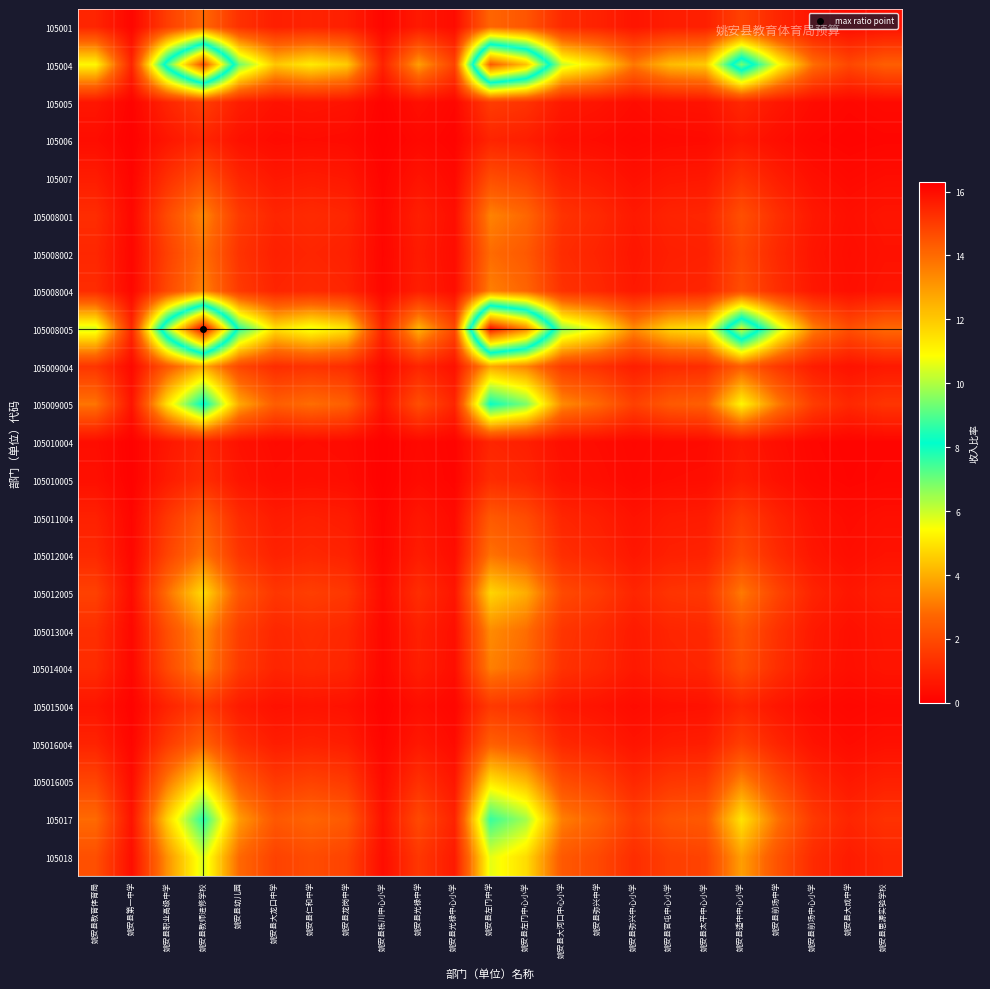

Reading left to right, transcribe all the data shown in this chart.

105001: 姚安县教育体育局=1.0	姚安县第一中学=0.2	姚安县职业高级中学=1.7	姚安县教师进修学校=2.8	姚安县幼儿园=1.3	姚安县大龙口中学=0.8	姚安县仁和中学=1.0	姚安县龙岗中学=0.8	姚安县栋川中心小学=0.2	姚安县光禄中学=0.7	姚安县光禄中心小学=0.3	姚安县左门中学=2.7	姚安县左门中心小学=2.3	姚安县大河口中心小学=1.1	姚安县弥兴中学=0.9	姚安县弥兴中心小学=0.6	姚安县官屯中心小学=0.8	姚安县太平中心小学=0.8	姚安县适中中心小学=1.8	姚安县前场中学=1.1	姚安县前场中心小学=0.5	姚安县大成中学=0.4	姚安县思源实验学校=0.5
105004: 姚安县教育体育局=5.3	姚安县第一中学=1.0	姚安县职业高级中学=8.9	姚安县教师进修学校=14.7	姚安县幼儿园=7.0	姚安县大龙口中学=4.4	姚安县仁和中学=5.1	姚安县龙岗中学=4.5	姚安县栋川中心小学=0.9	姚安县光禄中学=3.7	姚安县光禄中心小学=1.8	姚安县左门中学=14.4	姚安县左门中心小学=12.2	姚安县大河口中心小学=6.0	姚安县弥兴中学=4.9	姚安县弥兴中心小学=3.1	姚安县官屯中心小学=4.2	姚安县太平中心小学=4.5	姚安县适中中心小学=9.4	姚安县前场中学=5.6	姚安县前场中心小学=2.9	姚安县大成中学=1.9	姚安县思源实验学校=2.5
105005: 姚安县教育体育局=0.6	姚安县第一中学=0.1	姚安县职业高级中学=1.0	姚安县教师进修学校=1.7	姚安县幼儿园=0.8	姚安县大龙口中学=0.5	姚安县仁和中学=0.6	姚安县龙岗中学=0.5	姚安县栋川中心小学=0.1	姚安县光禄中学=0.4	姚安县光禄中心小学=0.2	姚安县左门中学=1.6	姚安县左门中心小学=1.4	姚安县大河口中心小学=0.7	姚安县弥兴中学=0.5	姚安县弥兴中心小学=0.3	姚安县官屯中心小学=0.5	姚安县太平中心小学=0.5	姚安县适中中心小学=1.1	姚安县前场中学=0.6	姚安县前场中心小学=0.3	姚安县大成中学=0.2	姚安县思源实验学校=0.3
105006: 姚安县教育体育局=0.4	姚安县第一中学=0.1	姚安县职业高级中学=0.6	姚安县教师进修学校=1.0	姚安县幼儿园=0.5	姚安县大龙口中学=0.3	姚安县仁和中学=0.3	姚安县龙岗中学=0.3	姚安县栋川中心小学=0.1	姚安县光禄中学=0.3	姚安县光禄中心小学=0.1	姚安县左门中学=1.0	姚安县左门中心小学=0.8	姚安县大河口中心小学=0.4	姚安县弥兴中学=0.3	姚安县弥兴中心小学=0.2	姚安县官屯中心小学=0.3	姚安县太平中心小学=0.3	姚安县适中中心小学=0.6	姚安县前场中学=0.4	姚安县前场中心小学=0.2	姚安县大成中学=0.1	姚安县思源实验学校=0.2
105007: 姚安县教育体育局=0.8	姚安县第一中学=0.1	姚安县职业高级中学=1.3	姚安县教师进修学校=2.1	姚安县幼儿园=1.0	姚安县大龙口中学=0.6	姚安县仁和中学=0.7	姚安县龙岗中学=0.6	姚安县栋川中心小学=0.1	姚安县光禄中学=0.5	姚安县光禄中心小学=0.3	姚安县左门中学=2.1	姚安县左门中心小学=1.7	姚安县大河口中心小学=0.9	姚安县弥兴中学=0.7	姚安县弥兴中心小学=0.4	姚安县官屯中心小学=0.6	姚安县太平中心小学=0.6	姚安县适中中心小学=1.3	姚安县前场中学=0.8	姚安县前场中心小学=0.4	姚安县大成中学=0.3	姚安县思源实验学校=0.4
105008001: 姚安县教育体育局=1.2	姚安县第一中学=0.2	姚安县职业高级中学=2.0	姚安县教师进修学校=3.3	姚安县幼儿园=1.6	姚安县大龙口中学=1.0	姚安县仁和中学=1.1	姚安县龙岗中学=1.0	姚安县栋川中心小学=0.2	姚安县光禄中学=0.8	姚安县光禄中心小学=0.4	姚安县左门中学=3.2	姚安县左门中心小学=2.7	姚安县大河口中心小学=1.4	姚安县弥兴中学=1.1	姚安县弥兴中心小学=0.7	姚安县官屯中心小学=1.0	姚安县太平中心小学=1.0	姚安县适中中心小学=2.1	姚安县前场中学=1.3	姚安县前场中心小学=0.7	姚安县大成中学=0.4	姚安县思源实验学校=0.6
105008002: 姚安县教育体育局=1.0	姚安县第一中学=0.2	姚安县职业高级中学=1.7	姚安县教师进修学校=2.9	姚安县幼儿园=1.4	姚安县大龙口中学=0.9	姚安县仁和中学=1.0	姚安县龙岗中学=0.9	姚安县栋川中心小学=0.2	姚安县光禄中学=0.7	姚安县光禄中心小学=0.3	姚安县左门中学=2.8	姚安县左门中心小学=2.4	姚安县大河口中心小学=1.2	姚安县弥兴中学=1.0	姚安县弥兴中心小学=0.6	姚安县官屯中心小学=0.8	姚安县太平中心小学=0.9	姚安县适中中心小学=1.8	姚安县前场中学=1.1	姚安县前场中心小学=0.6	姚安县大成中学=0.4	姚安县思源实验学校=0.5
105008004: 姚安县教育体育局=1.2	姚安县第一中学=0.2	姚安县职业高级中学=2.0	姚安县教师进修学校=3.3	姚安县幼儿园=1.5	姚安县大龙口中学=1.0	姚安县仁和中学=1.1	姚安县龙岗中学=1.0	姚安县栋川中心小学=0.2	姚安县光禄中学=0.8	姚安县光禄中心小学=0.4	姚安县左门中学=3.2	姚安县左门中心小学=2.7	姚安县大河口中心小学=1.3	姚安县弥兴中学=1.1	姚安县弥兴中心小学=0.7	姚安县官屯中心小学=0.9	姚安县太平中心小学=1.0	姚安县适中中心小学=2.1	姚安县前场中学=1.2	姚安县前场中心小学=0.6	姚安县大成中学=0.4	姚安县思源实验学校=0.6
105008005: 姚安县教育体育局=5.9	姚安县第一中学=1.1	姚安县职业高级中学=9.8	姚安县教师进修学校=16.3	姚安县幼儿园=7.7	姚安县大龙口中学=4.9	姚安县仁和中学=5.6	姚安县龙岗中学=5.0	姚安县栋川中心小学=1.0	姚安县光禄中学=4.1	姚安县光禄中心小学=2.0	姚安县左门中学=15.9	姚安县左门中心小学=13.4	姚安县大河口中心小学=6.6	姚安县弥兴中学=5.4	姚安县弥兴中心小学=3.4	姚安县官屯中心小学=4.7	姚安县太平中心小学=5.0	姚安县适中中心小学=10.4	姚安县前场中学=6.2	姚安县前场中心小学=3.2	姚安县大成中学=2.1	姚安县思源实验学校=2.8
105009004: 姚安县教育体育局=1.4	姚安县第一中学=0.3	姚安县职业高级中学=2.4	姚安县教师进修学校=4.0	姚安县幼儿园=1.9	姚安县大龙口中学=1.2	姚安县仁和中学=1.4	姚安县龙岗中学=1.2	姚安县栋川中心小学=0.2	姚安县光禄中学=1.0	姚安县光禄中心小学=0.5	姚安县左门中学=3.9	姚安县左门中心小学=3.3	姚安县大河口中心小学=1.6	姚安县弥兴中学=1.3	姚安县弥兴中心小学=0.8	姚安县官屯中心小学=1.1	姚安县太平中心小学=1.2	姚安县适中中心小学=2.5	姚安县前场中学=1.5	姚安县前场中心小学=0.8	姚安县大成中学=0.5	姚安县思源实验学校=0.7
105009005: 姚安县教育体育局=3.0	姚安县第一中学=0.6	姚安县职业高级中学=5.0	姚安县教师进修学校=8.3	姚安县幼儿园=3.9	姚安县大龙口中学=2.5	姚安县仁和中学=2.9	姚安县龙岗中学=2.5	姚安县栋川中心小学=0.5	姚安县光禄中学=2.1	姚安县光禄中心小学=1.0	姚安县左门中学=8.1	姚安县左门中心小学=6.8	姚安县大河口中心小学=3.4	姚安县弥兴中学=2.7	姚安县弥兴中心小学=1.7	姚安县官屯中心小学=2.4	姚安县太平中心小学=2.5	姚安县适中中心小学=5.3	姚安县前场中学=3.2	姚安县前场中心小学=1.6	姚安县大成中学=1.1	姚安县思源实验学校=1.4
105010004: 姚安县教育体育局=0.4	姚安县第一中学=0.1	姚安县职业高级中学=0.6	姚安县教师进修学校=1.0	姚安县幼儿园=0.5	姚安县大龙口中学=0.3	姚安县仁和中学=0.4	姚安县龙岗中学=0.3	姚安县栋川中心小学=0.1	姚安县光禄中学=0.3	姚安县光禄中心小学=0.1	姚安县左门中学=1.0	姚安县左门中心小学=0.8	姚安县大河口中心小学=0.4	姚安县弥兴中学=0.3	姚安县弥兴中心小学=0.2	姚安县官屯中心小学=0.3	姚安县太平中心小学=0.3	姚安县适中中心小学=0.7	姚安县前场中学=0.4	姚安县前场中心小学=0.2	姚安县大成中学=0.1	姚安县思源实验学校=0.2
105010005: 姚安县教育体育局=0.4	姚安县第一中学=0.1	姚安县职业高级中学=0.7	姚安县教师进修学校=1.2	姚安县幼儿园=0.6	姚安县大龙口中学=0.4	姚安县仁和中学=0.4	姚安县龙岗中学=0.4	姚安县栋川中心小学=0.1	姚安县光禄中学=0.3	姚安县光禄中心小学=0.1	姚安县左门中学=1.2	姚安县左门中心小学=1.0	姚安县大河口中心小学=0.5	姚安县弥兴中学=0.4	姚安县弥兴中心小学=0.3	姚安县官屯中心小学=0.3	姚安县太平中心小学=0.4	姚安县适中中心小学=0.8	姚安县前场中学=0.5	姚安县前场中心小学=0.2	姚安县大成中学=0.2	姚安县思源实验学校=0.2
105011004: 姚安县教育体育局=0.9	姚安县第一中学=0.2	姚安县职业高级中学=1.5	姚安县教师进修学校=2.5	姚安县幼儿园=1.2	姚安县大龙口中学=0.7	姚安县仁和中学=0.8	姚安县龙岗中学=0.8	姚安县栋川中心小学=0.2	姚安县光禄中学=0.6	姚安县光禄中心小学=0.3	姚安县左门中学=2.4	姚安县左门中心小学=2.0	姚安县大河口中心小学=1.0	姚安县弥兴中学=0.8	姚安县弥兴中心小学=0.5	姚安县官屯中心小学=0.7	姚安县太平中心小学=0.8	姚安县适中中心小学=1.6	姚安县前场中学=0.9	姚安县前场中心小学=0.5	姚安县大成中学=0.3	姚安县思源实验学校=0.4
105012004: 姚安县教育体育局=1.1	姚安县第一中学=0.2	姚安县职业高级中学=1.8	姚安县教师进修学校=3.0	姚安县幼儿园=1.4	姚安县大龙口中学=0.9	姚安县仁和中学=1.0	姚安县龙岗中学=0.9	姚安县栋川中心小学=0.2	姚安县光禄中学=0.8	姚安县光禄中心小学=0.4	姚安县左门中学=2.9	姚安县左门中心小学=2.5	姚安县大河口中心小学=1.2	姚安县弥兴中学=1.0	姚安县弥兴中心小学=0.6	姚安县官屯中心小学=0.9	姚安县太平中心小学=0.9	姚安县适中中心小学=1.9	姚安县前场中学=1.2	姚安县前场中心小学=0.6	姚安县大成中学=0.4	姚安县思源实验学校=0.5
105012005: 姚安县教育体育局=1.7	姚安县第一中学=0.3	姚安县职业高级中学=2.9	姚安县教师进修学校=4.8	姚安县幼儿园=2.3	姚安县大龙口中学=1.5	姚安县仁和中学=1.7	姚安县龙岗中学=1.5	姚安县栋川中心小学=0.3	姚安县光禄中学=1.2	姚安县光禄中心小学=0.6	姚安县左门中学=4.7	姚安县左门中心小学=4.0	姚安县大河口中心小学=2.0	姚安县弥兴中学=1.6	姚安县弥兴中心小学=1.0	姚安县官屯中心小学=1.4	姚安县太平中心小学=1.5	姚安县适中中心小学=3.1	姚安县前场中学=1.8	姚安县前场中心小学=0.9	姚安县大成中学=0.6	姚安县思源实验学校=0.8
105013004: 姚安县教育体育局=1.3	姚安县第一中学=0.2	姚安县职业高级中学=2.1	姚安县教师进修学校=3.5	姚安县幼儿园=1.6	姚安县大龙口中学=1.0	姚安县仁和中学=1.2	姚安县龙岗中学=1.1	姚安县栋川中心小学=0.2	姚安县光禄中学=0.9	姚安县光禄中心小学=0.4	姚安县左门中学=3.4	姚安县左门中心小学=2.9	姚安县大河口中心小学=1.4	姚安县弥兴中学=1.1	姚安县弥兴中心小学=0.7	姚安县官屯中心小学=1.0	姚安县太平中心小学=1.1	姚安县适中中心小学=2.2	姚安县前场中学=1.3	姚安县前场中心小学=0.7	姚安县大成中学=0.4	姚安县思源实验学校=0.6
105014004: 姚安县教育体育局=1.2	姚安县第一中学=0.2	姚安县职业高级中学=2.0	姚安县教师进修学校=3.3	姚安县幼儿园=1.5	姚安县大龙口中学=1.0	姚安县仁和中学=1.1	姚安县龙岗中学=1.0	姚安县栋川中心小学=0.2	姚安县光禄中学=0.8	姚安县光禄中心小学=0.4	姚安县左门中学=3.2	姚安县左门中心小学=2.7	姚安县大河口中心小学=1.3	姚安县弥兴中学=1.1	姚安县弥兴中心小学=0.7	姚安县官屯中心小学=0.9	姚安县太平中心小学=1.0	姚安县适中中心小学=2.1	姚安县前场中学=1.2	姚安县前场中心小学=0.6	姚安县大成中学=0.4	姚安县思源实验学校=0.6
105015004: 姚安县教育体育局=0.6	姚安县第一中学=0.1	姚安县职业高级中学=0.9	姚安县教师进修学校=1.6	姚安县幼儿园=0.7	姚安县大龙口中学=0.5	姚安县仁和中学=0.5	姚安县龙岗中学=0.5	姚安县栋川中心小学=0.1	姚安县光禄中学=0.4	姚安县光禄中心小学=0.2	姚安县左门中学=1.5	姚安县左门中心小学=1.3	姚安县大河口中心小学=0.6	姚安县弥兴中学=0.5	姚安县弥兴中心小学=0.3	姚安县官屯中心小学=0.5	姚安县太平中心小学=0.5	姚安县适中中心小学=1.0	姚安县前场中学=0.6	姚安县前场中心小学=0.3	姚安县大成中学=0.2	姚安县思源实验学校=0.3
105016004: 姚安县教育体育局=0.9	姚安县第一中学=0.2	姚安县职业高级中学=1.6	姚安县教师进修学校=2.6	姚安县幼儿园=1.2	姚安县大龙口中学=0.8	姚安县仁和中学=0.9	姚安县龙岗中学=0.8	姚安县栋川中心小学=0.2	姚安县光禄中学=0.7	姚安县光禄中心小学=0.3	姚安县左门中学=2.6	姚安县左门中心小学=2.2	姚安县大河口中心小学=1.1	姚安县弥兴中学=0.9	姚安县弥兴中心小学=0.5	姚安县官屯中心小学=0.8	姚安县太平中心小学=0.8	姚安县适中中心小学=1.7	姚安县前场中学=1.0	姚安县前场中心小学=0.5	姚安县大成中学=0.3	姚安县思源实验学校=0.4
105016005: 姚安县教育体育局=1.8	姚安县第一中学=0.3	姚安县职业高级中学=3.1	姚安县教师进修学校=5.1	姚安县幼儿园=2.4	姚安县大龙口中学=1.5	姚安县仁和中学=1.8	姚安县龙岗中学=1.6	姚安县栋川中心小学=0.3	姚安县光禄中学=1.3	姚安县光禄中心小学=0.6	姚安县左门中学=5.0	姚安县左门中心小学=4.2	姚安县大河口中心小学=2.1	姚安县弥兴中学=1.7	姚安县弥兴中心小学=1.1	姚安县官屯中心小学=1.5	姚安县太平中心小学=1.6	姚安县适中中心小学=3.3	姚安县前场中学=1.9	姚安县前场中心小学=1.0	姚安县大成中学=0.7	姚安县思源实验学校=0.9
105017: 姚安县教育体育局=2.8	姚安县第一中学=0.5	姚安县职业高级中学=4.7	姚安县教师进修学校=7.8	姚安县幼儿园=3.7	姚安县大龙口中学=2.3	姚安县仁和中学=2.7	姚安县龙岗中学=2.4	姚安县栋川中心小学=0.5	姚安县光禄中学=2.0	姚安县光禄中心小学=0.9	姚安县左门中学=7.6	姚安县左门中心小学=6.4	姚安县大河口中心小学=3.2	姚安县弥兴中学=2.6	姚安县弥兴中心小学=1.6	姚安县官屯中心小学=2.2	姚安县太平中心小学=2.4	姚安县适中中心小学=5.0	姚安县前场中学=3.0	姚安县前场中心小学=1.5	姚安县大成中学=1.0	姚安县思源实验学校=1.3
105018: 姚安县教育体育局=2.1	姚安县第一中学=0.4	姚安县职业高级中学=3.5	姚安县教师进修学校=5.9	姚安县幼儿园=2.8	姚安县大龙口中学=1.8	姚安县仁和中学=2.0	姚安县龙岗中学=1.8	姚安县栋川中心小学=0.4	姚安县光禄中学=1.5	姚安县光禄中心小学=0.7	姚安县左门中学=5.7	姚安县左门中心小学=4.8	姚安县大河口中心小学=2.4	姚安县弥兴中学=1.9	姚安县弥兴中心小学=1.2	姚安县官屯中心小学=1.7	姚安县太平中心小学=1.8	姚安县适中中心小学=3.7	姚安县前场中学=2.2	姚安县前场中心小学=1.1	姚安县大成中学=0.8	姚安县思源实验学校=1.0